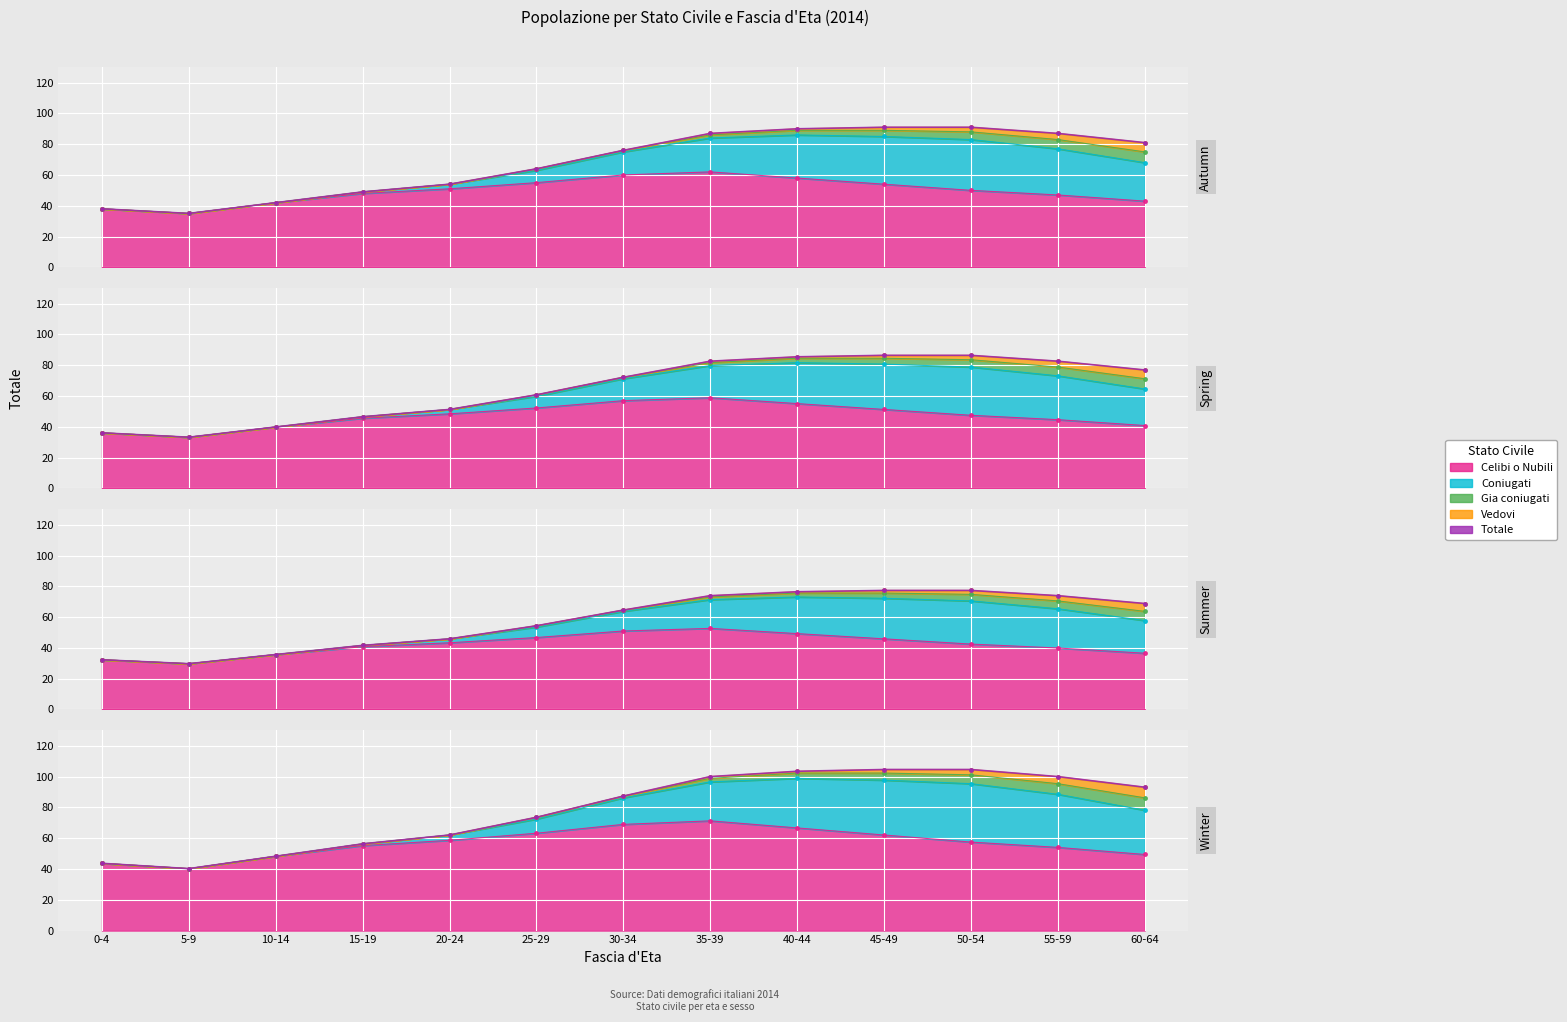

Is it true that the value at 60-64 is 93.1?

True